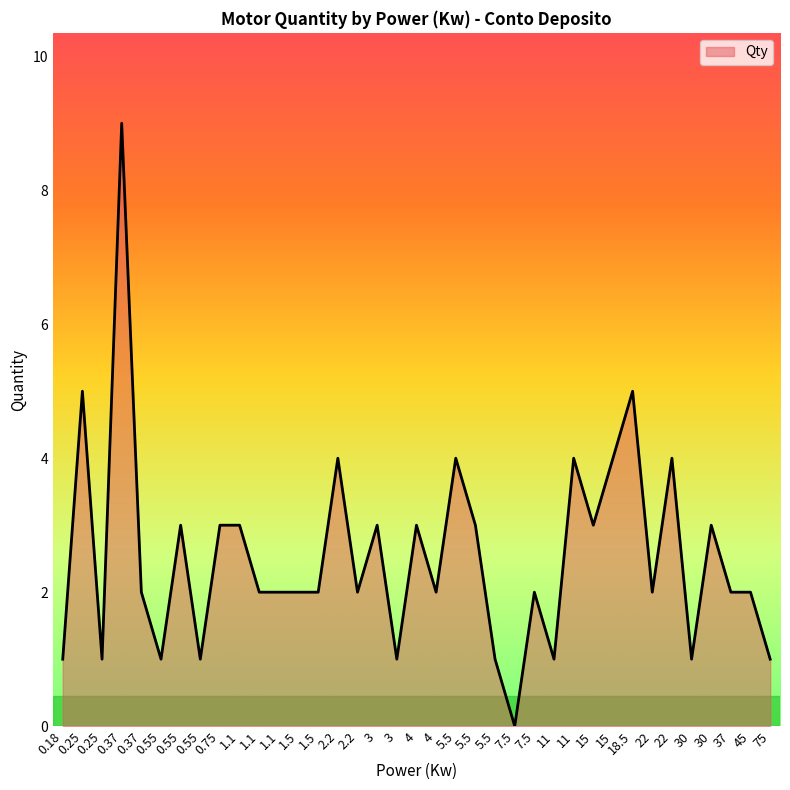

Reading left to right, list all the values displayed in this chart.

0.18=1	0.25=5	0.25=1	0.37=9	0.37=2	0.55=1	0.55=3	0.55=1	0.75=3	1.1=3	1.1=2	1.1=2	1.5=2	1.5=2	2.2=4	2.2=2	3=3	3=1	4=3	4=2	5.5=4	5.5=3	5.5=1	7.5=0	7.5=2	11=1	11=4	15=3	15=4	18.5=5	22=2	22=4	30=1	30=3	37=2	45=2	75=1